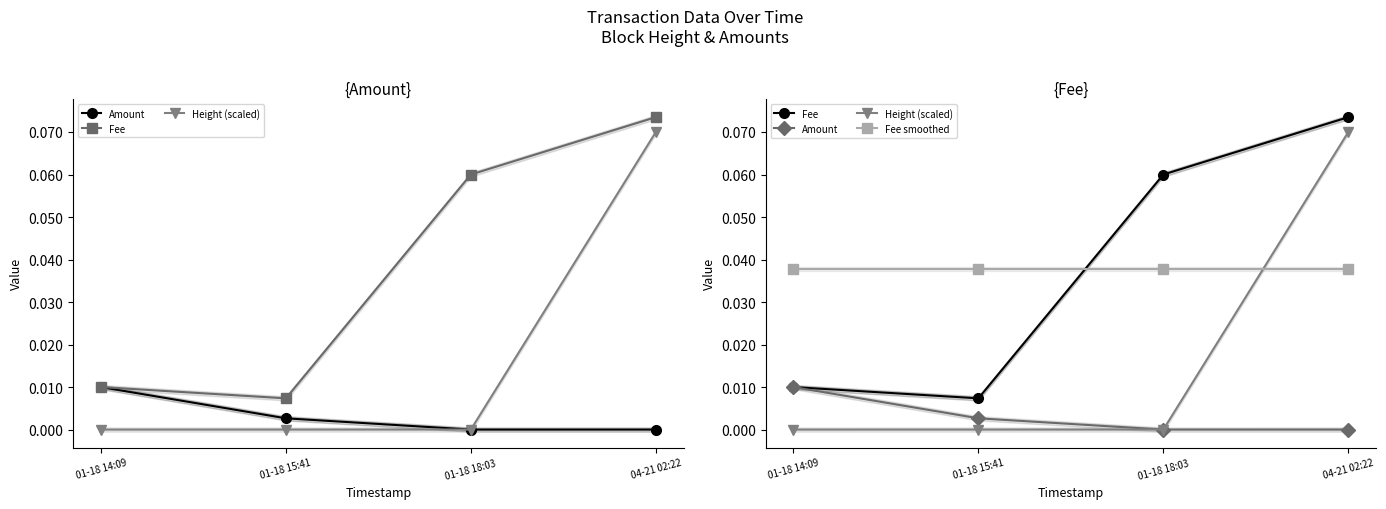

How many categories are shown in the chart?

4